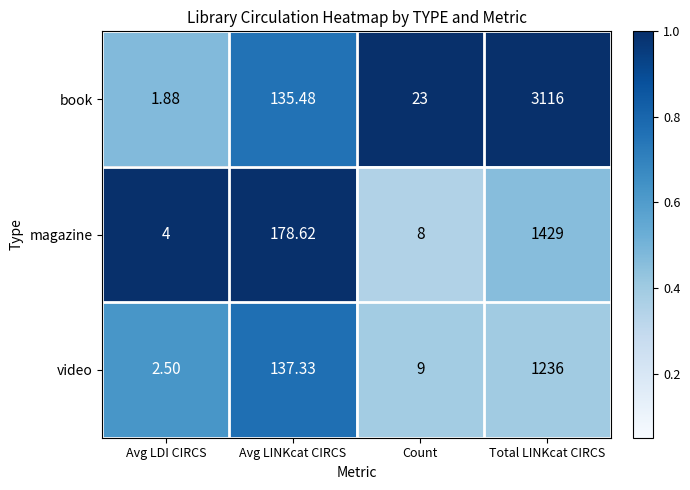

Which series has the widest spread of values?

book